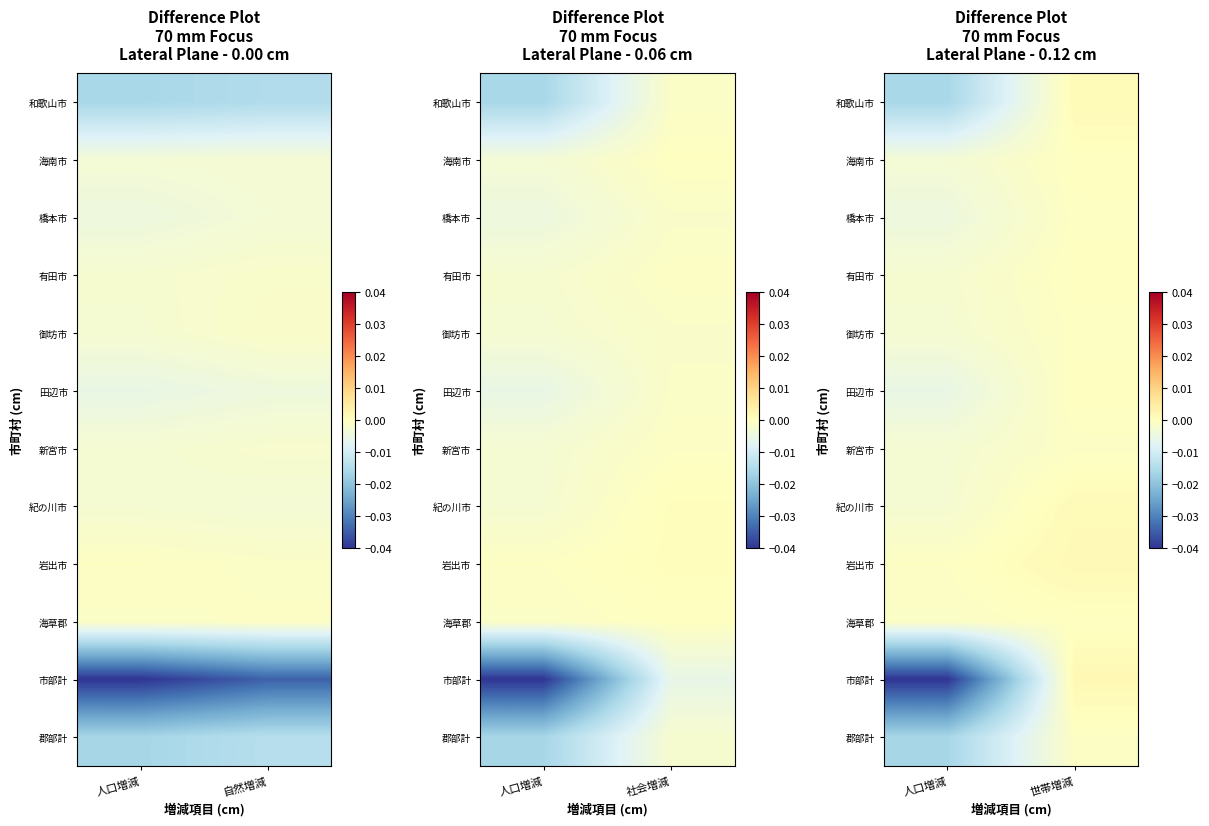

At 世帯増減, list the series in order from largest to smallest.

市部計, 岩出市, 和歌山市, 紀の川市, 海南市, 田辺市, 有田市, 海草郡, 橋本市, 御坊市, 郡部計, 新宮市